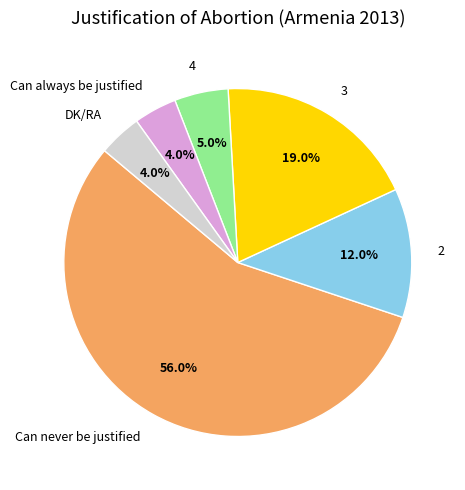

To the nearest percent, what is the difference between the largest and smallest slice percentages?

52%